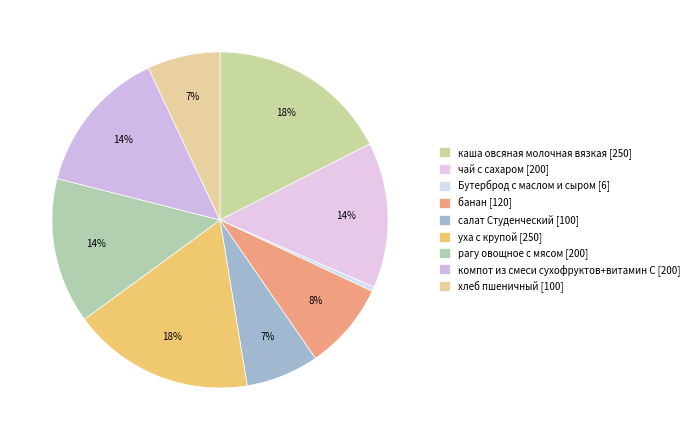

What is the change in value from каша овсяная молочная вязкая to чай с сахаром?

-50